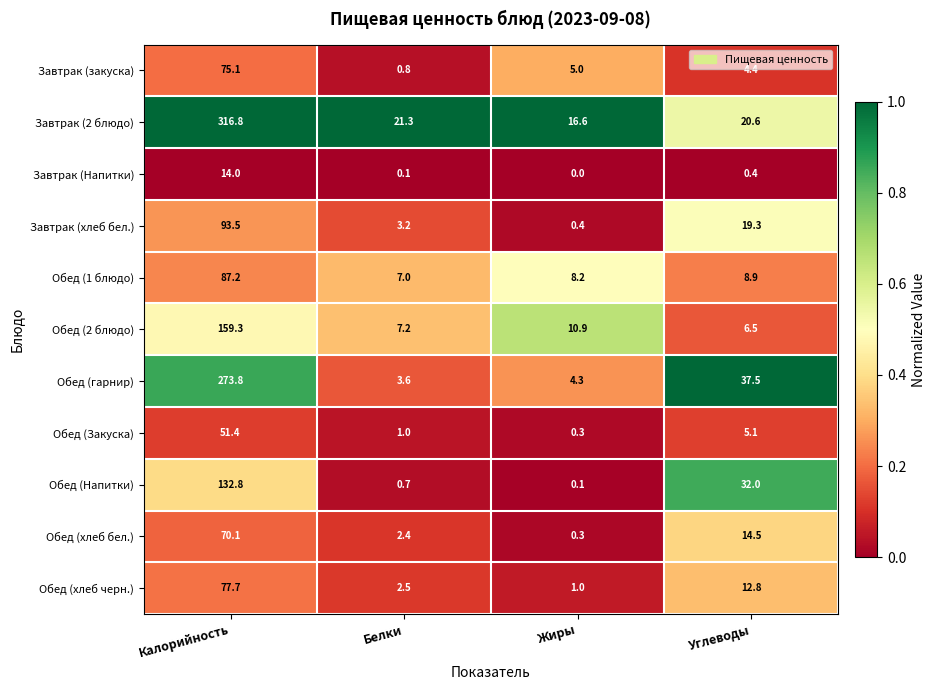

Is the value of Завтрак (закуска) at Жиры greater than the value of Обед (2 блюдо) at Белки?

No